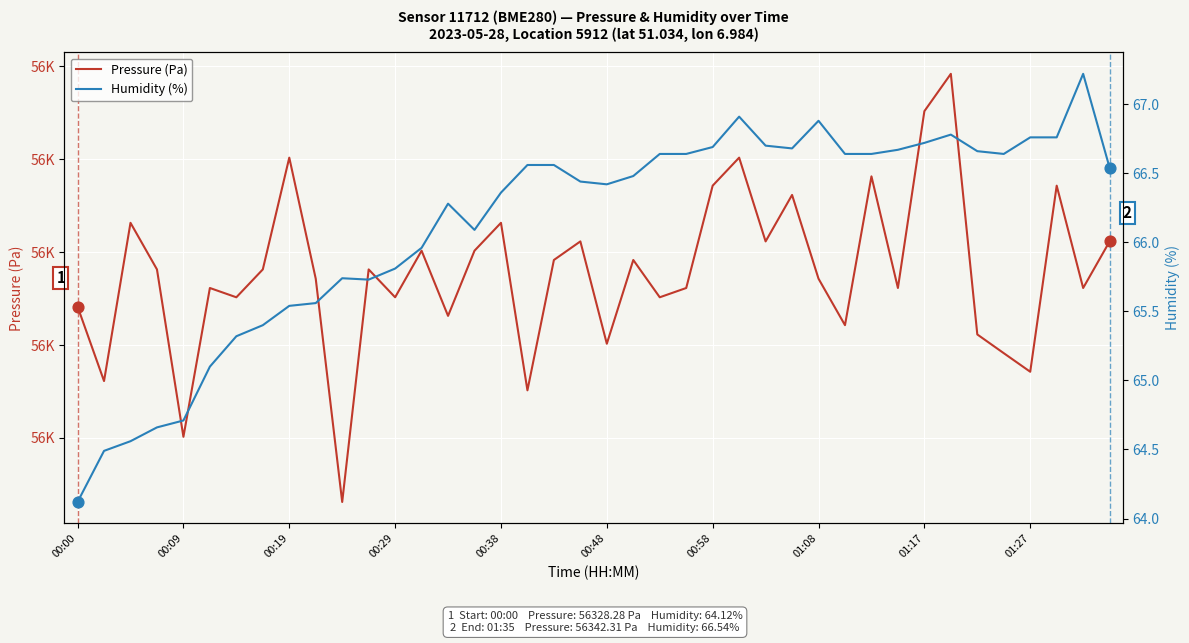

At how many categories does at least one series exceed 4111?

40